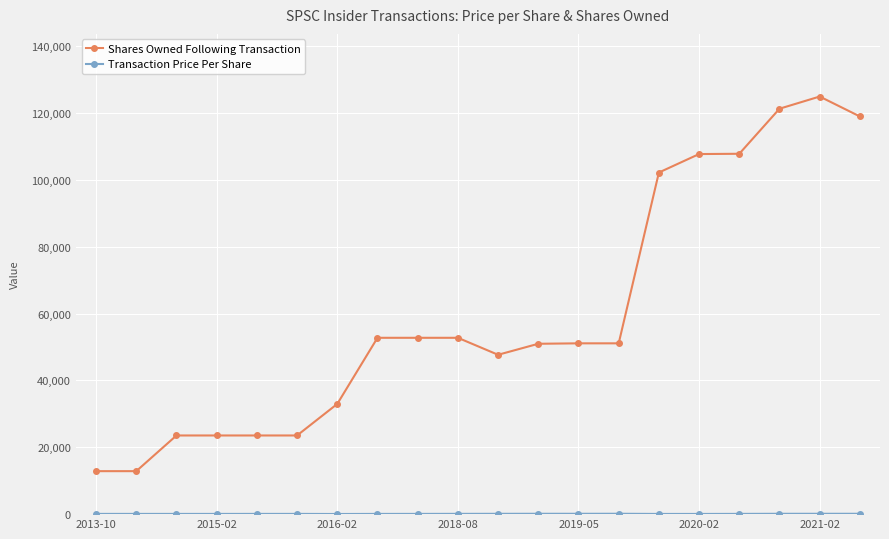

Which series has the largest range (max minus min)?

Shares Owned Following Transaction